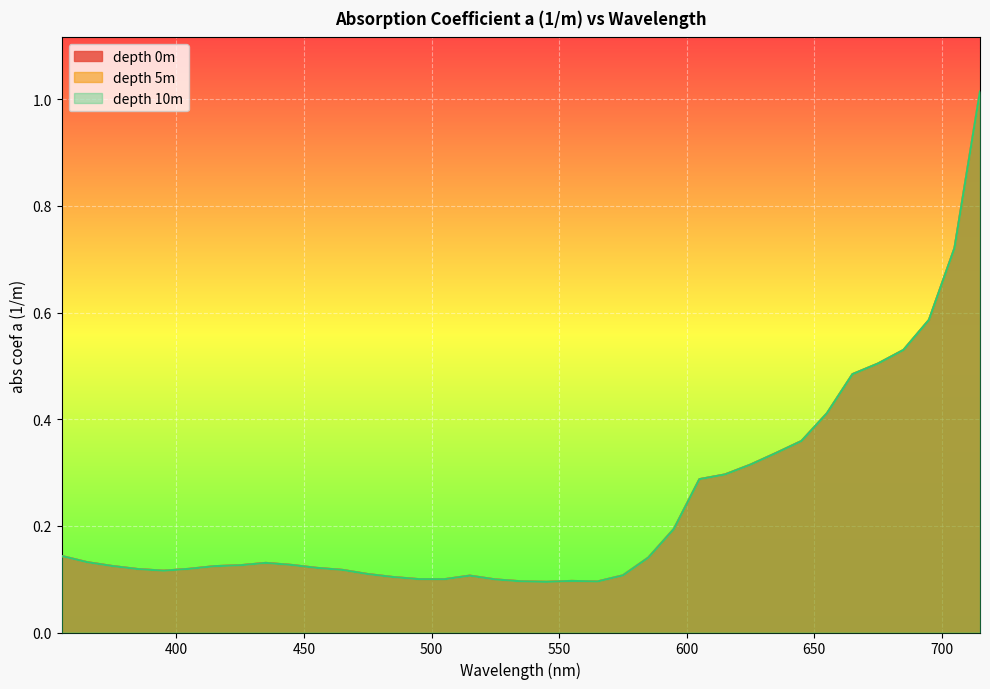

What is the value of the depth 10m point at the 21st from the left?

0.1